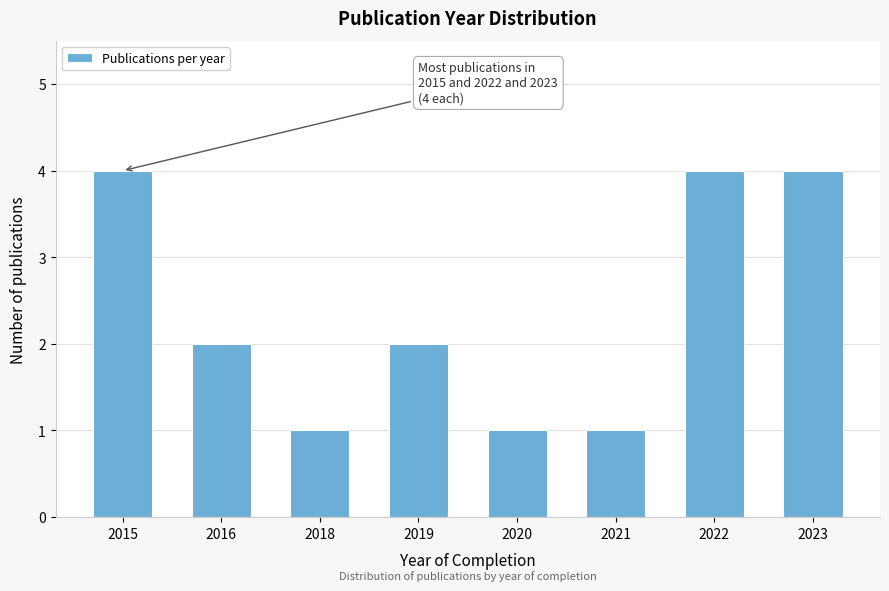

Reading right to left, transcribe all the data shown in this chart.

2023=4	2022=4	2021=1	2020=1	2019=2	2018=1	2016=2	2015=4